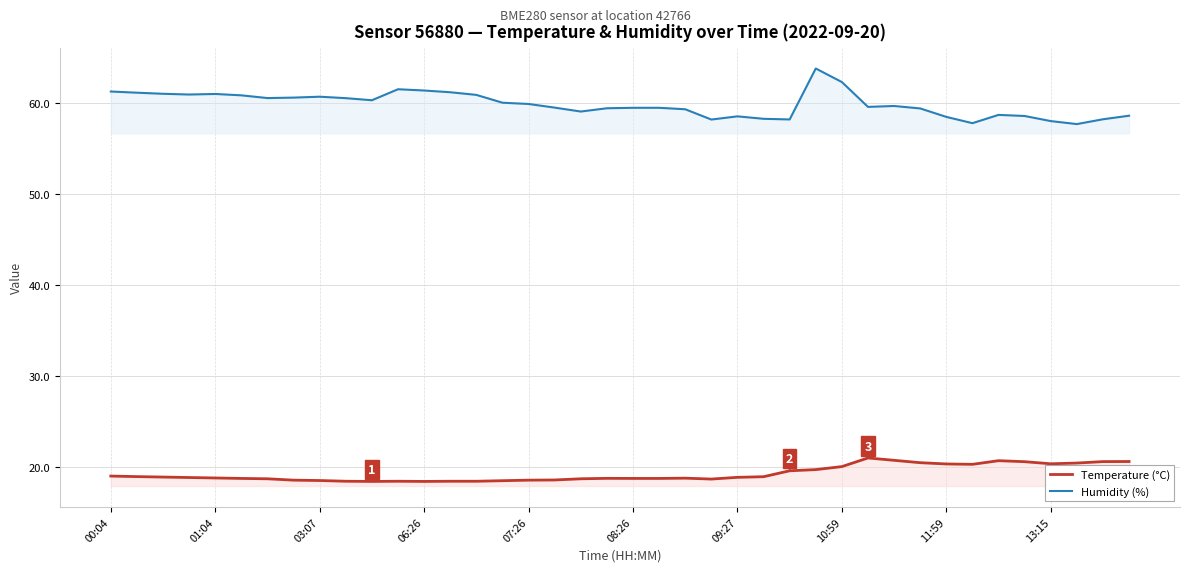

True or false: Humidity (%) has more than 2 interior local peaks.

True